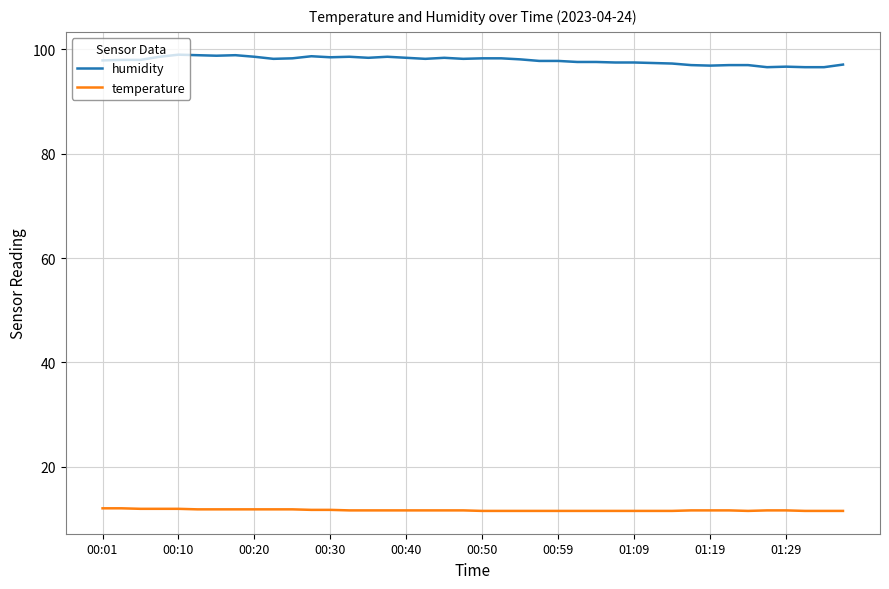

Which series has the largest total across all categories?

humidity